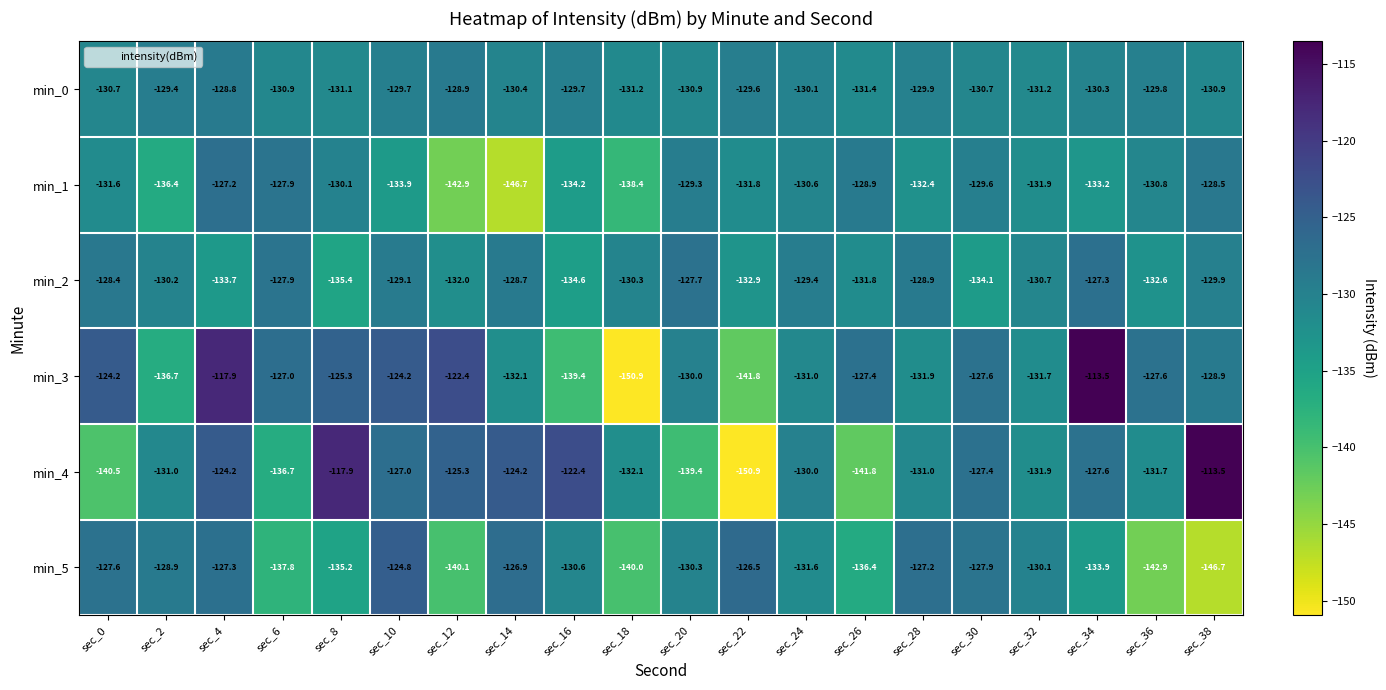

At sec_14, list the series in order from largest to smallest.

min_4, min_5, min_2, min_0, min_3, min_1